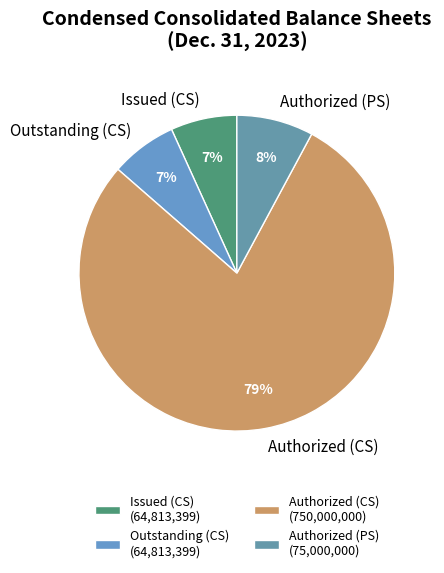

To the nearest percent, what is the combined percentage of Authorized (PS) and Outstanding (CS)?

15%